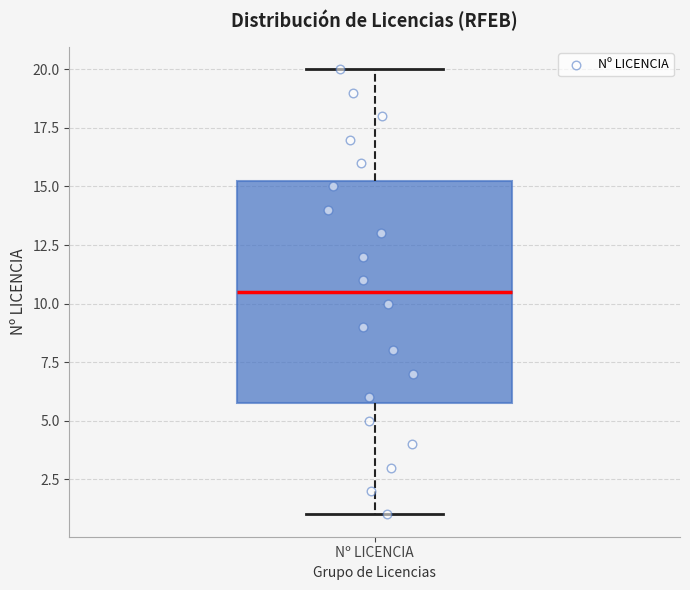

Transcribe this box plot: give where the median line is, the range the box spans, and where the two whiskers end, as read against the y-axis. The values are not printed on the chart, so give them approximately, as read against the axis.

median 10.5, box 6.0 to 15.5, whiskers 1.0 to 20.0